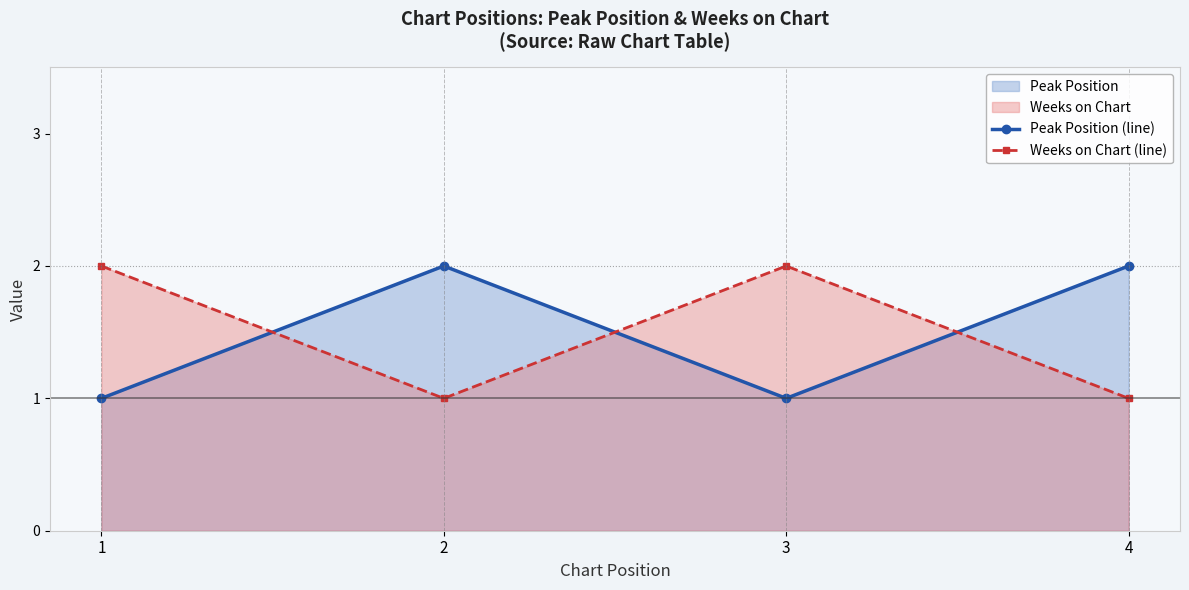

What is the approximate value of Peak Position (line) at 3?

1